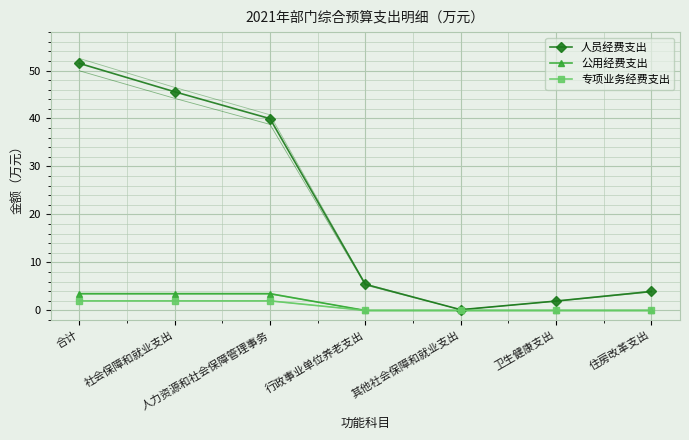

What is the highest value of the 专项业务经费支出 series?

2.0